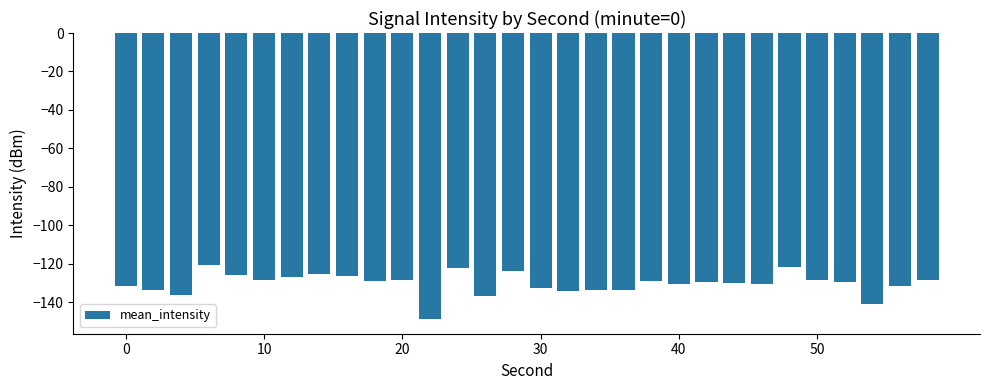

What is the minimum value shown in the chart?

-148.9